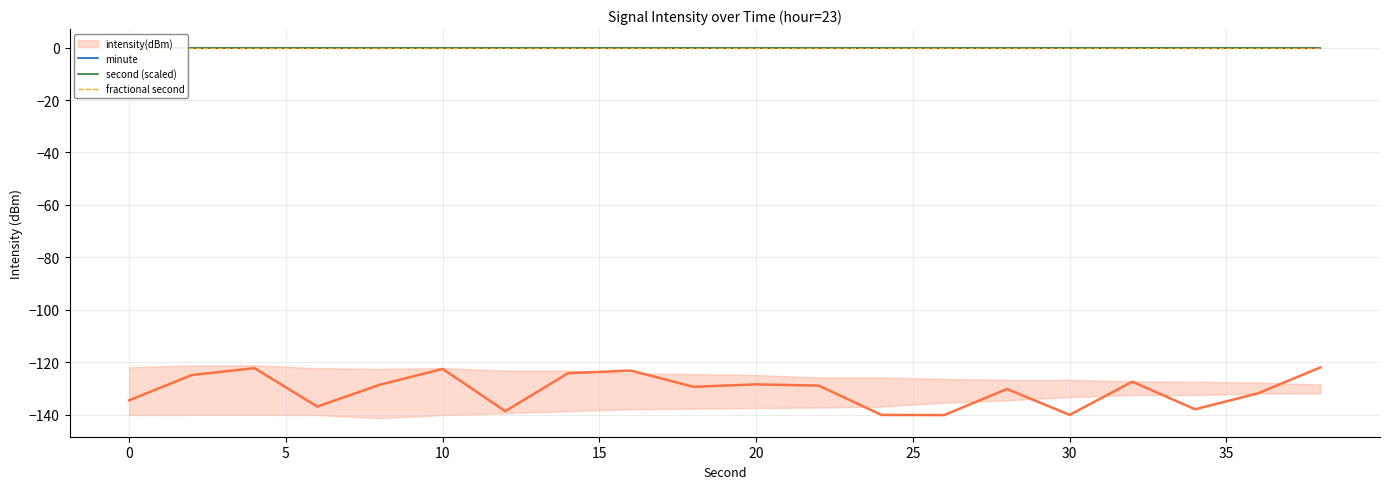

True or false: intensity_upper and fractional second cross at least once.

False